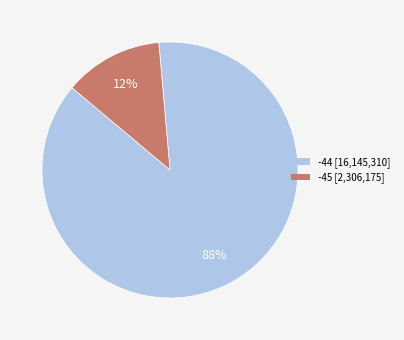

Is -45 the majority of the pie?

No